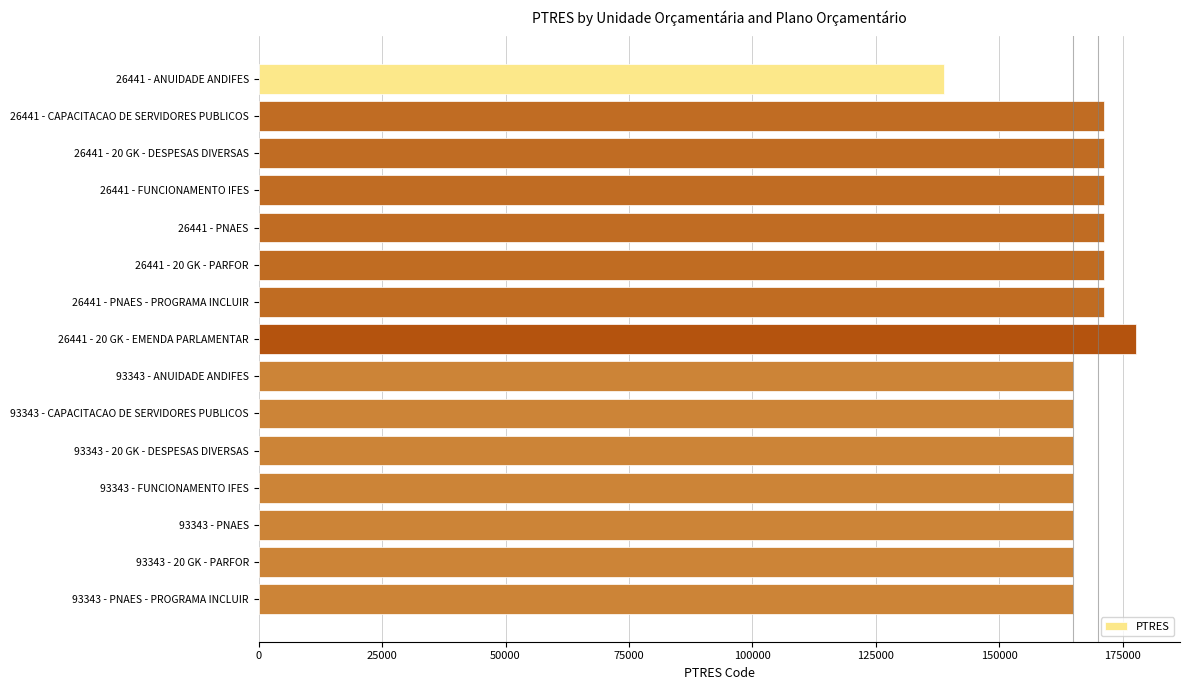

What is the sum of all values?

2498463